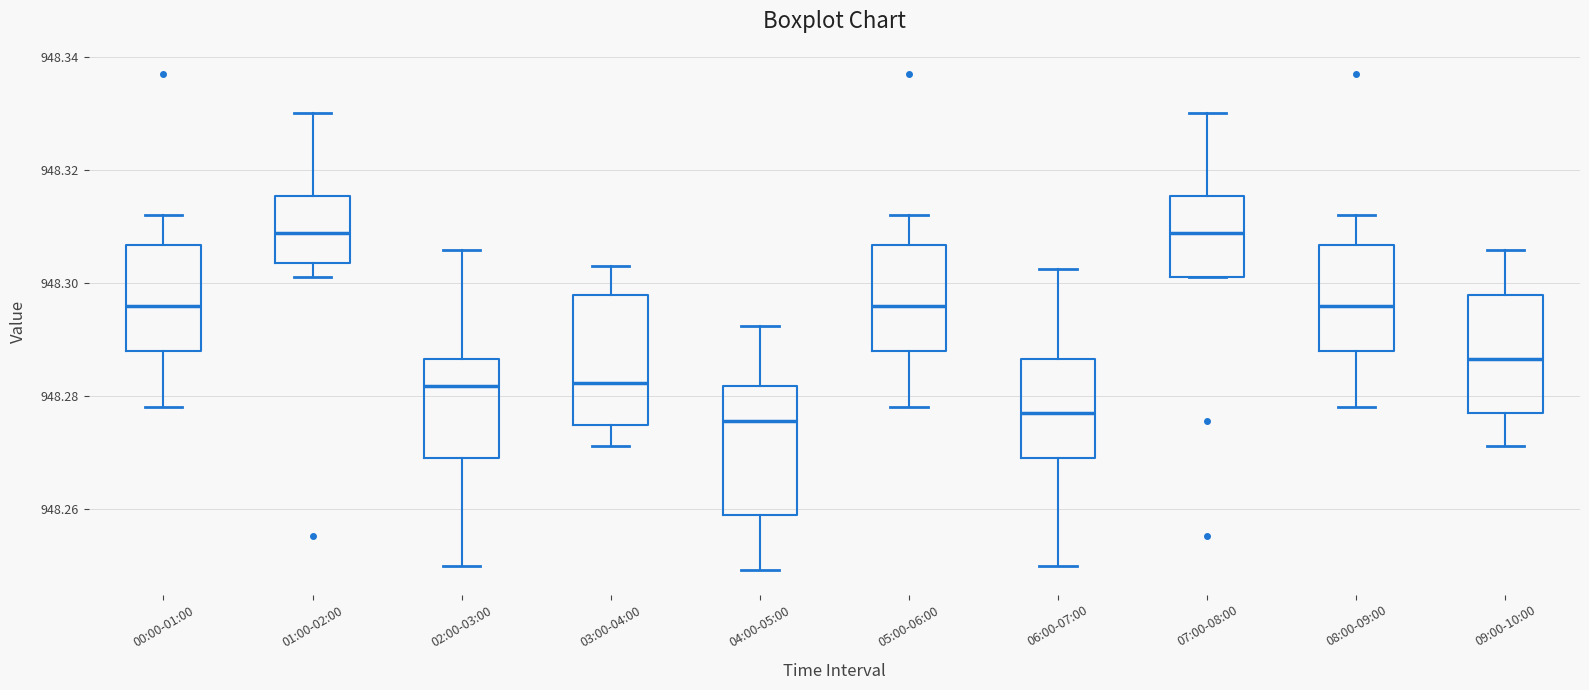

Where does the upper whisker of the box for 08:00-09:00 end on the y-axis? The values are not printed on the chart, so give them approximately, as read against the axis.

948.312